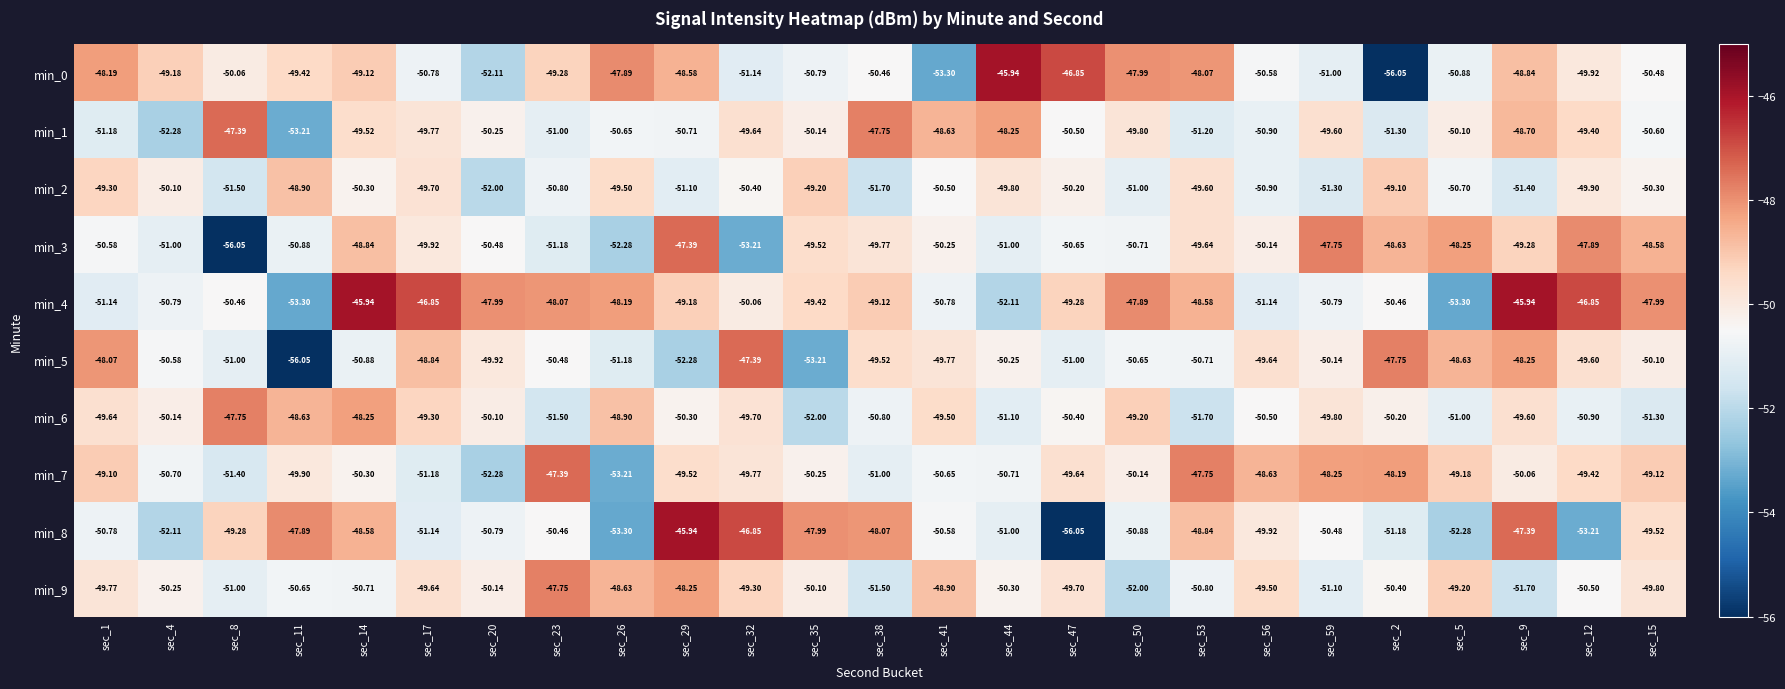

Is the value of min_6 at sec_5 greater than the value of min_4 at sec_17?

No